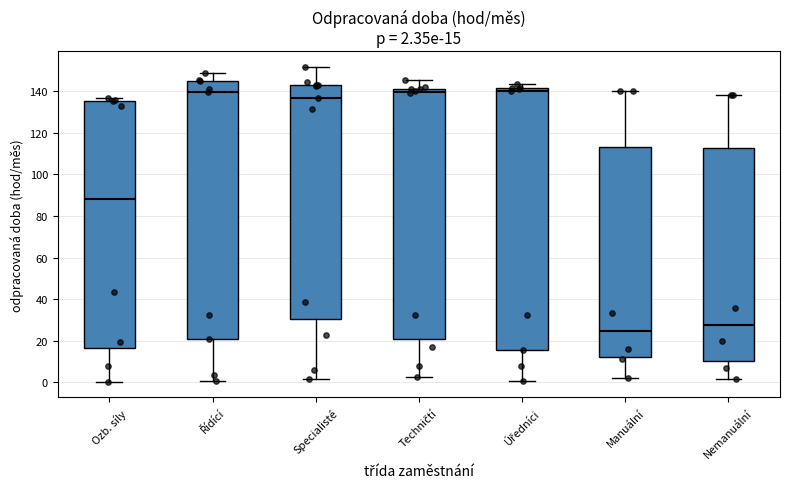

Which box's median line is the lowest?

Manuální